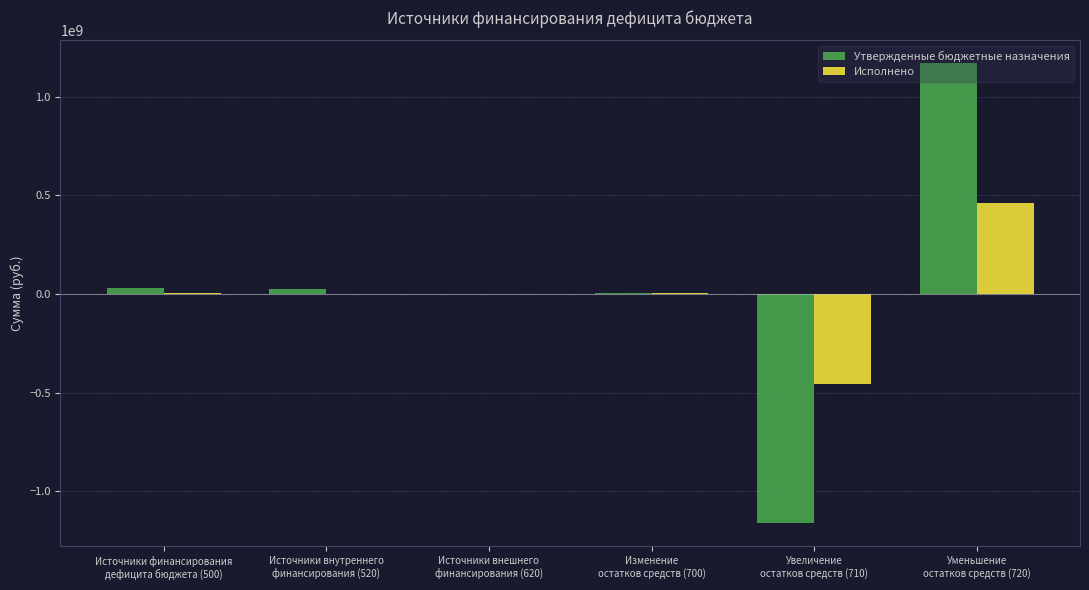

What is the sum of all Утвержденные бюджетные назначения values?

70990000.0